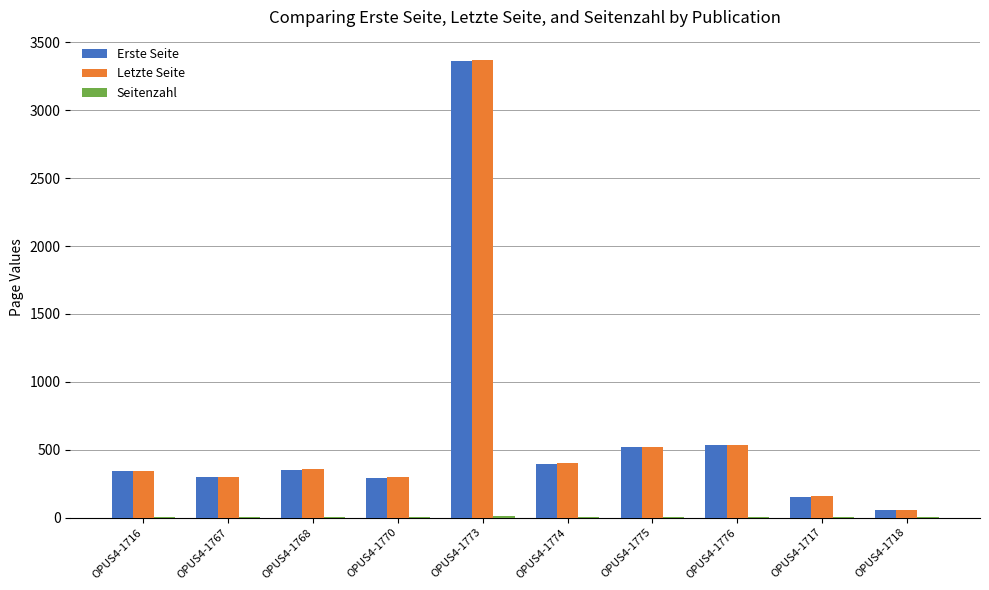

What is the total value across all series at OPUS4-1776?

1068